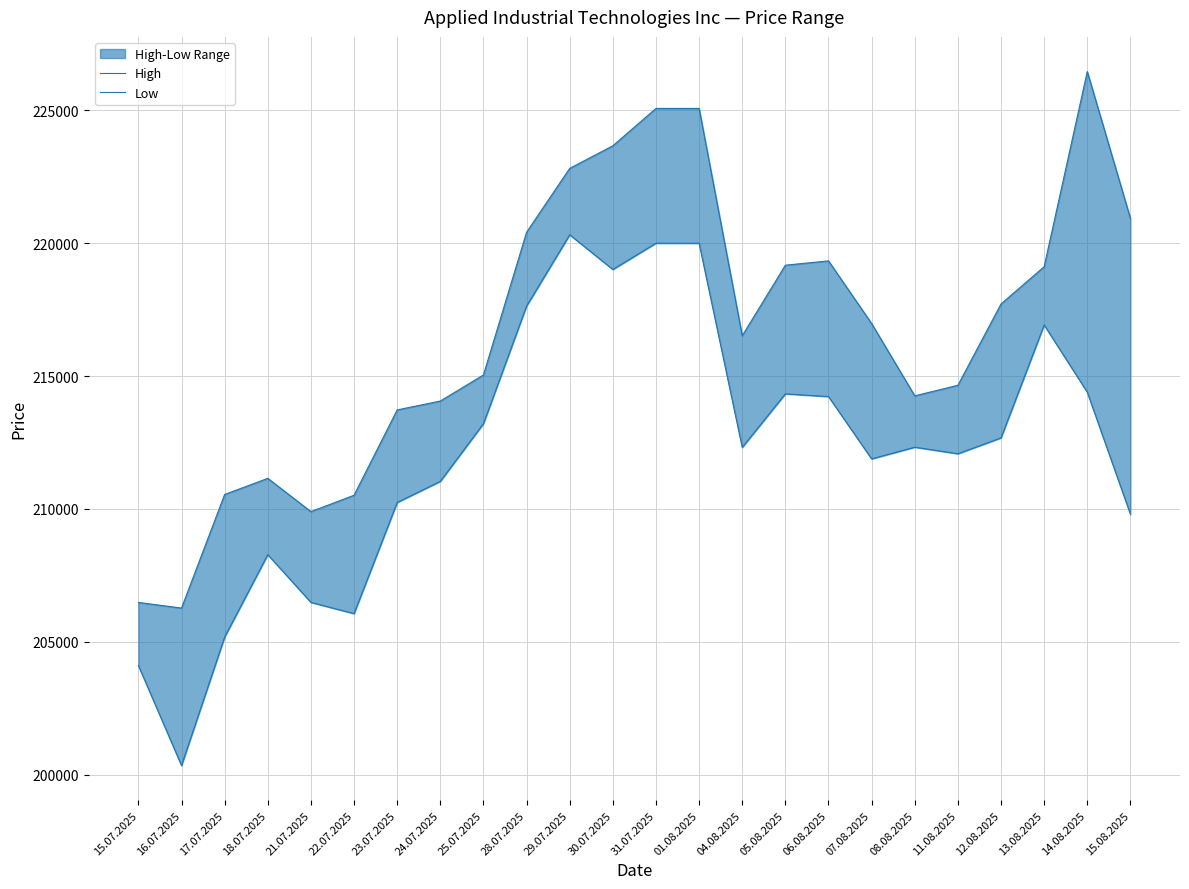

Rank the categories by Low value from highest to lowest.

29.07.2025, 31.07.2025, 01.08.2025, 30.07.2025, 28.07.2025, 13.08.2025, 14.08.2025, 05.08.2025, 06.08.2025, 25.07.2025, 12.08.2025, 08.08.2025, 04.08.2025, 11.08.2025, 07.08.2025, 24.07.2025, 23.07.2025, 15.08.2025, 18.07.2025, 21.07.2025, 22.07.2025, 17.07.2025, 15.07.2025, 16.07.2025